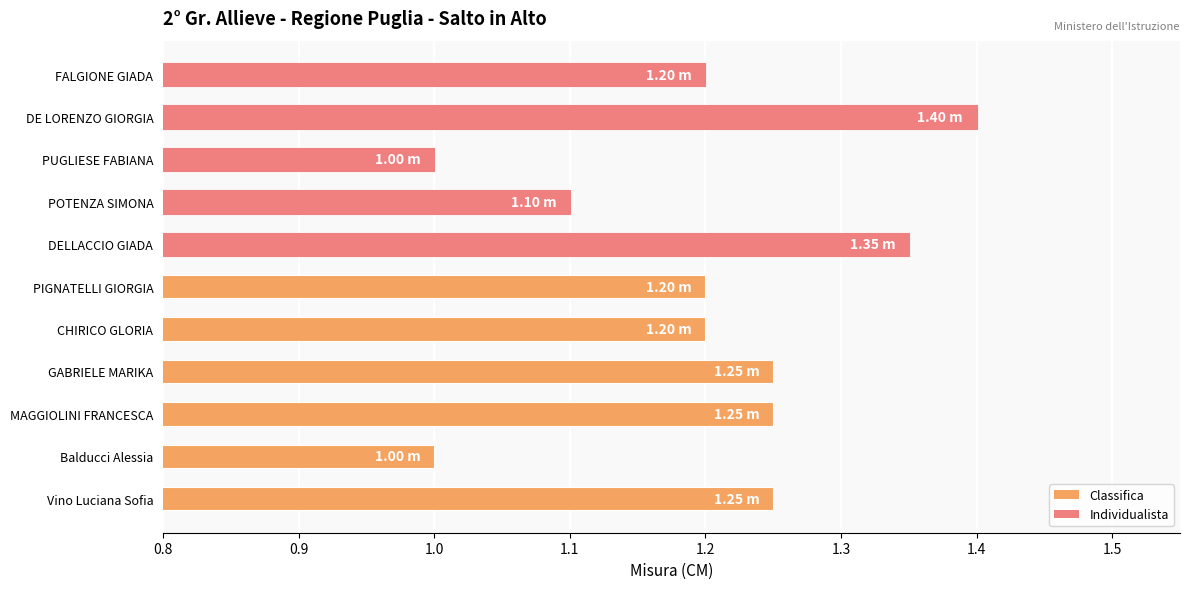

Which label corresponds to the largest value in the chart?

DE LORENZO GIORGIA